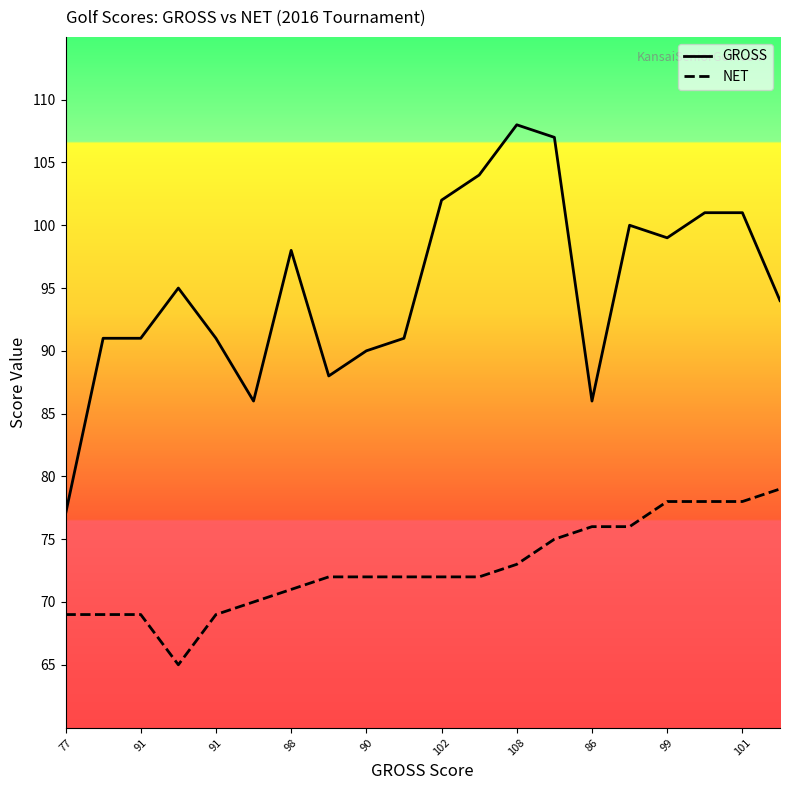

How many lines are shown in the chart?

2